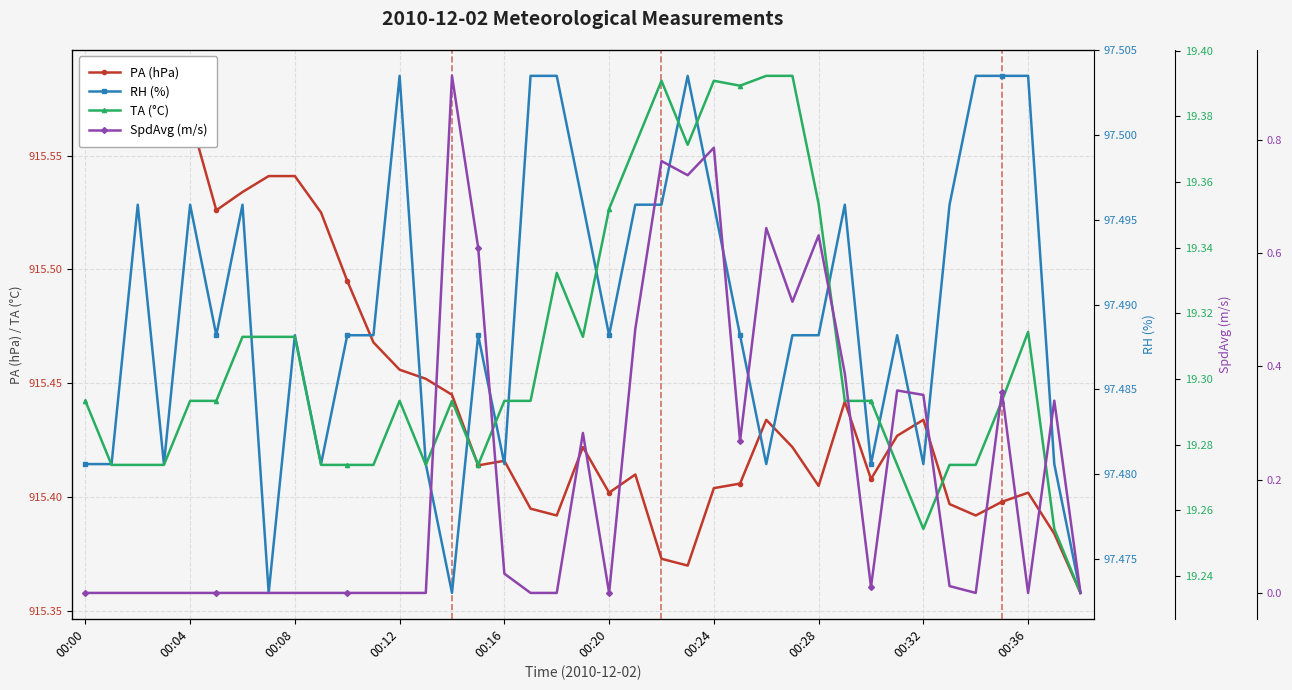

At which category is the sum across all series the highest?

14